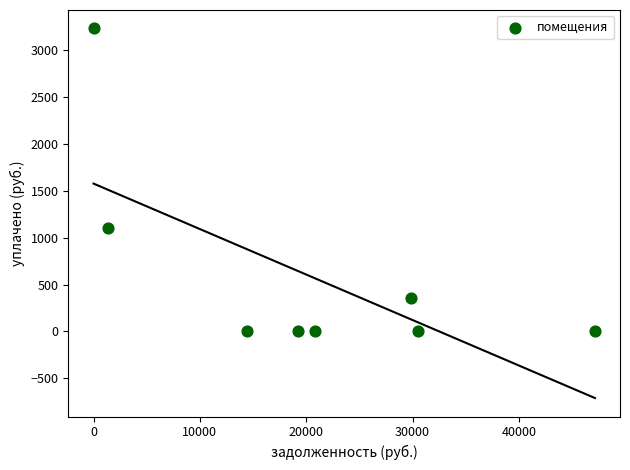

What is the average X value?

20417.1